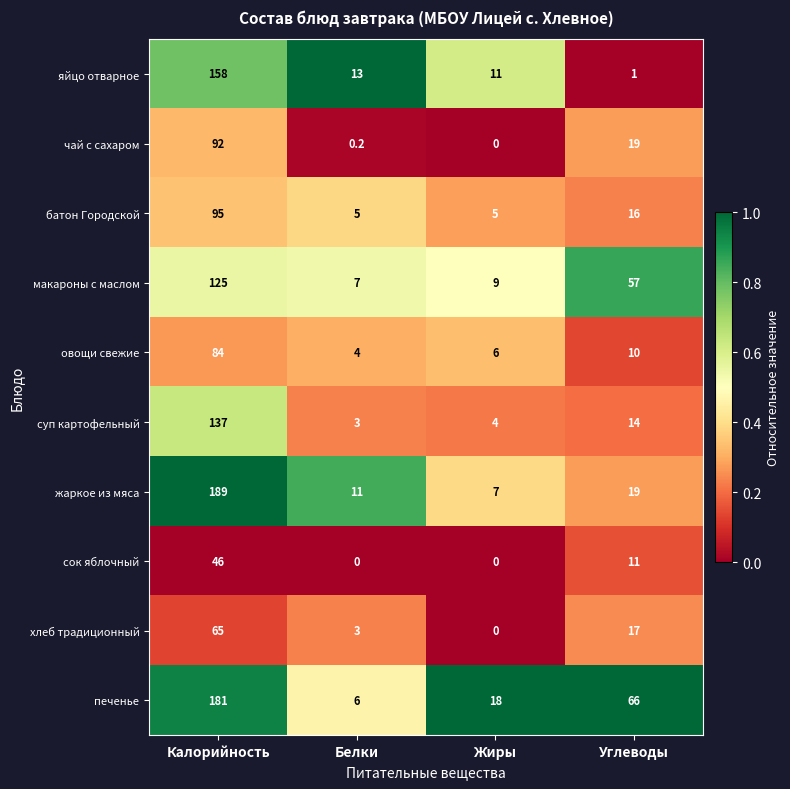

What is the difference between the second highest and minimum values in the яйцо отварное series?

12.0